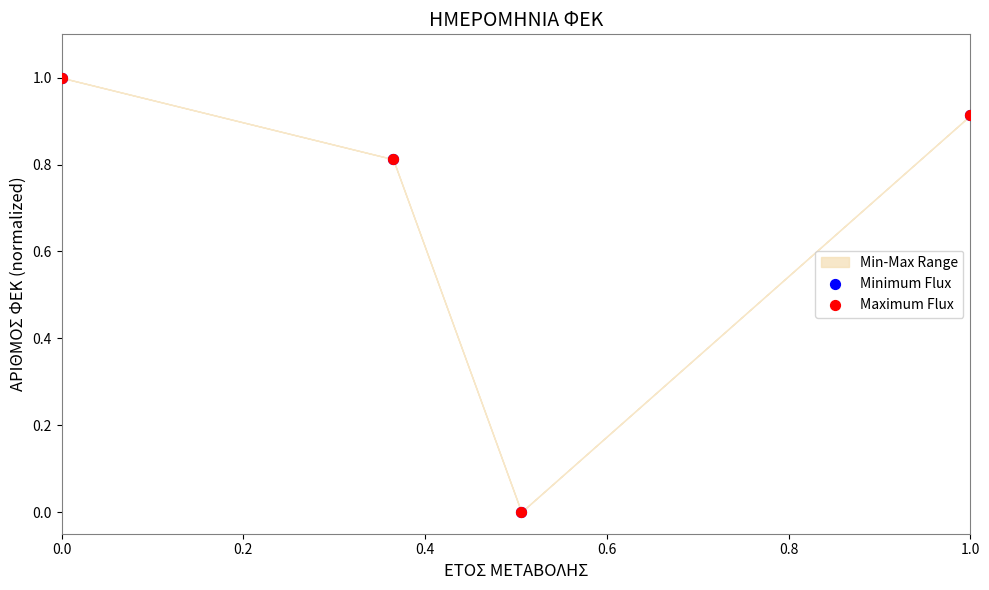

Which series reaches the maximum Y coordinate?

Minimum Flux